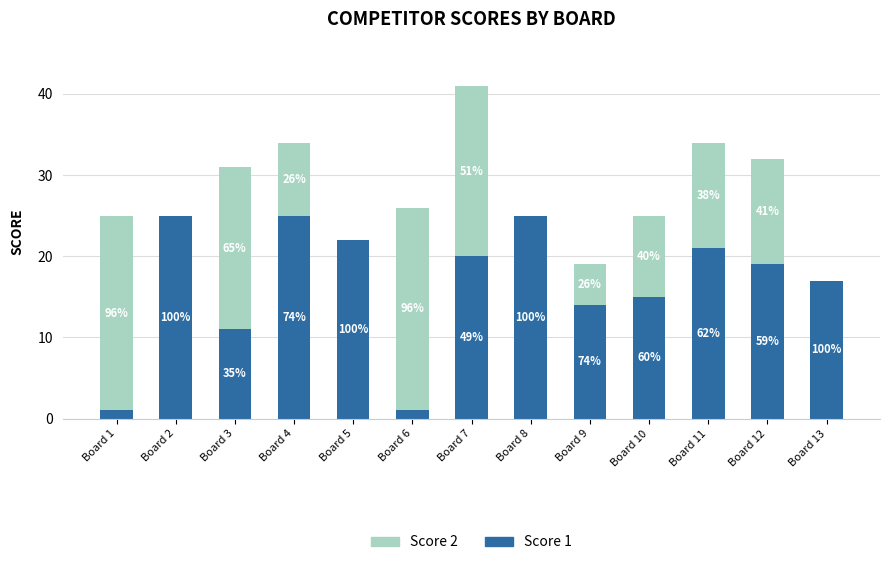

True or false: Score 2 has a value of 10 at Board 10.

True